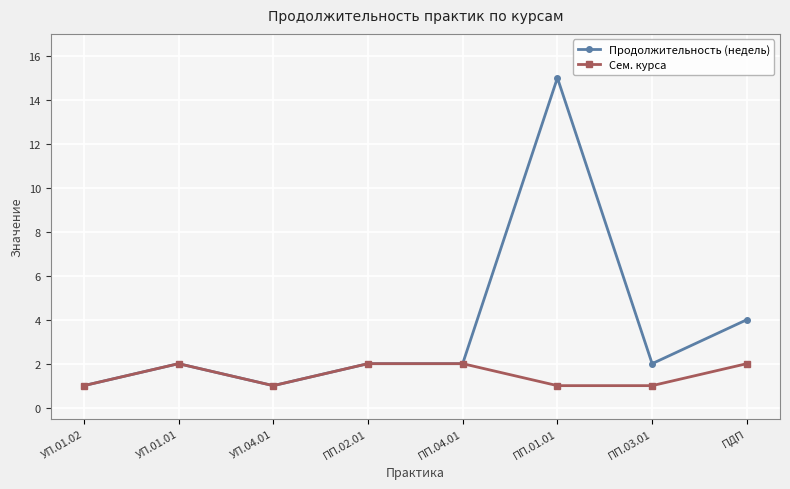

How many lines are shown in the chart?

2